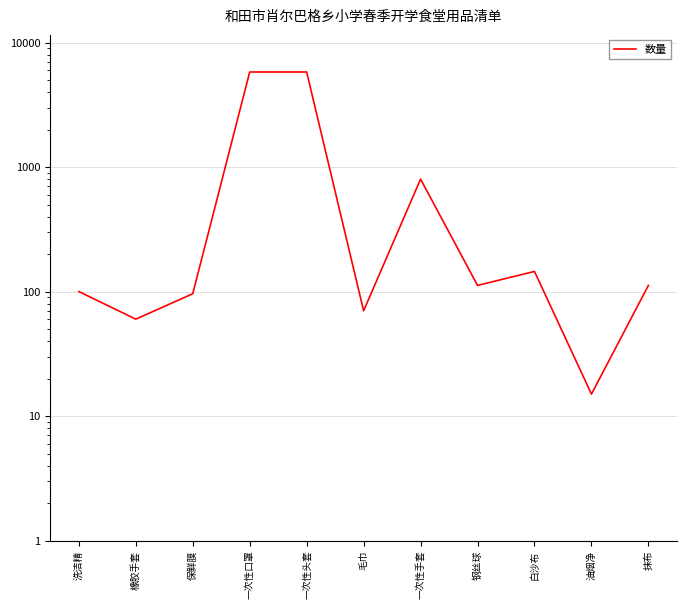

Rank the categories by value from lowest to highest.

油烟净, 橡胶手套, 毛巾, 保鲜膜, 洗洁精, 钢丝球, 抹布, 白沙布, 一次性手套, 一次性口罩, 一次性头套